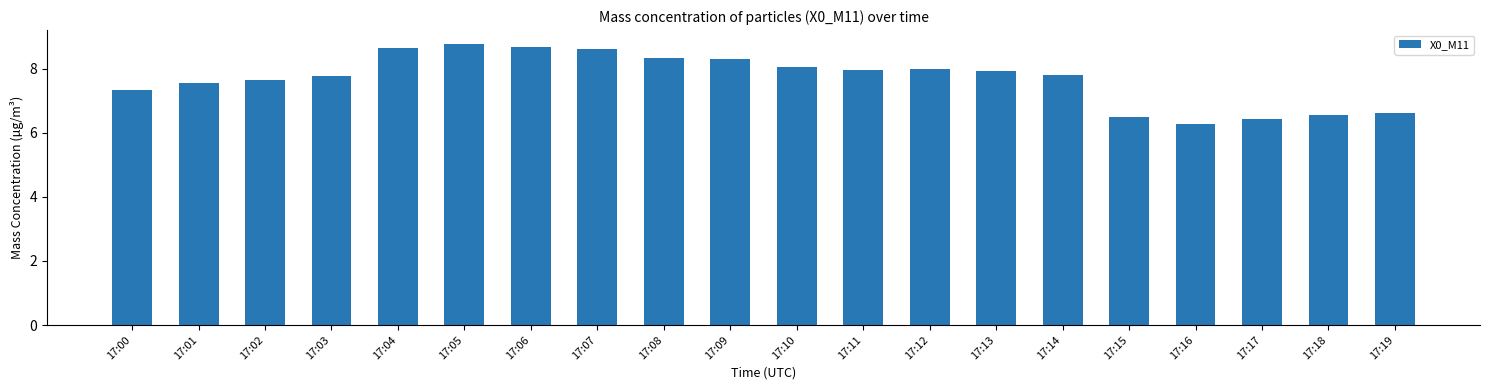

Are the bars horizontal?

No